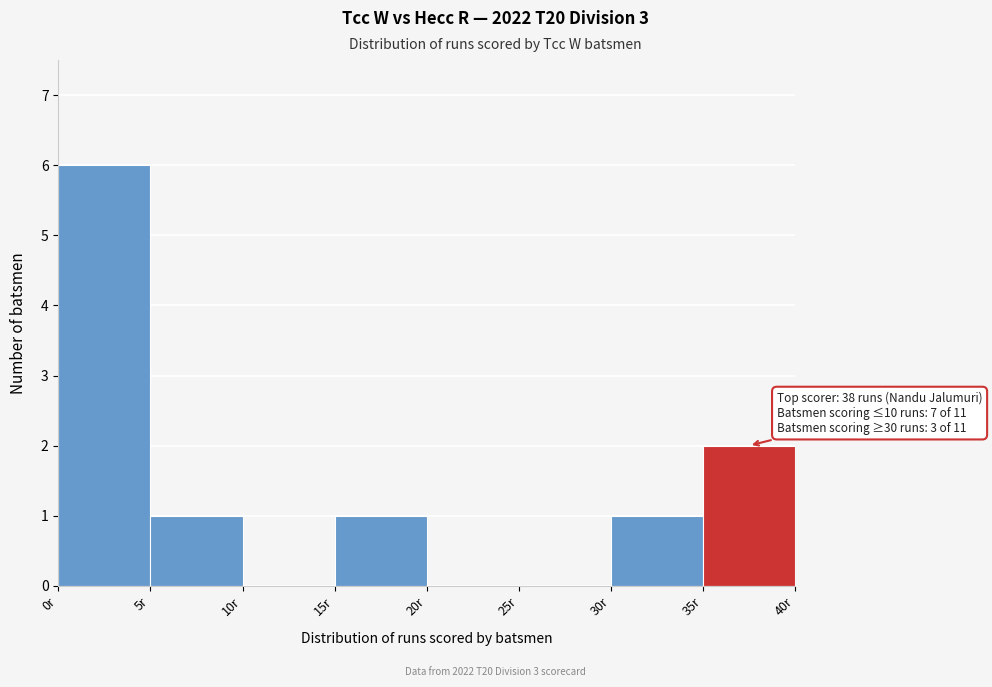

Over which range of the x-axis is the bar tallest?

0 to 5